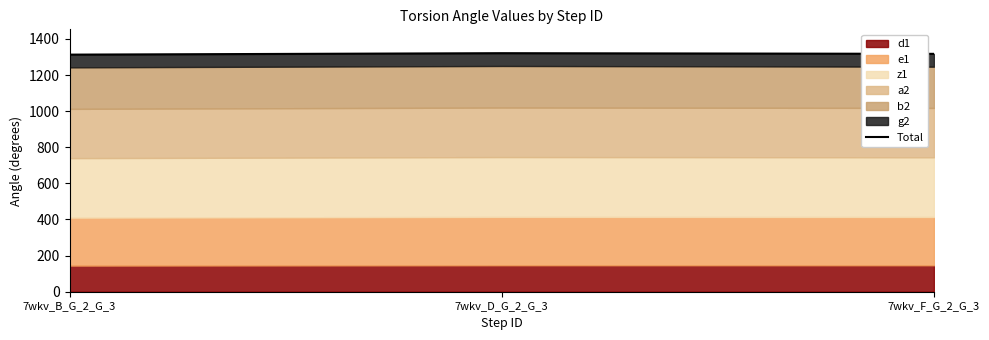

The chart shows a value of 1317.5 at 7wkv_F_G_2_G_3. True or false?

True